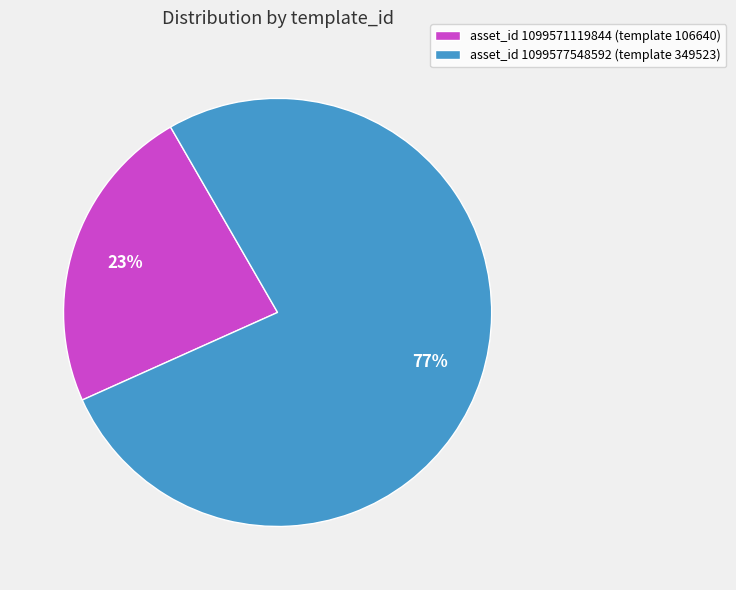

Is it true that asset_id 1099571119844 (template 106640) is 23% of the pie?

True